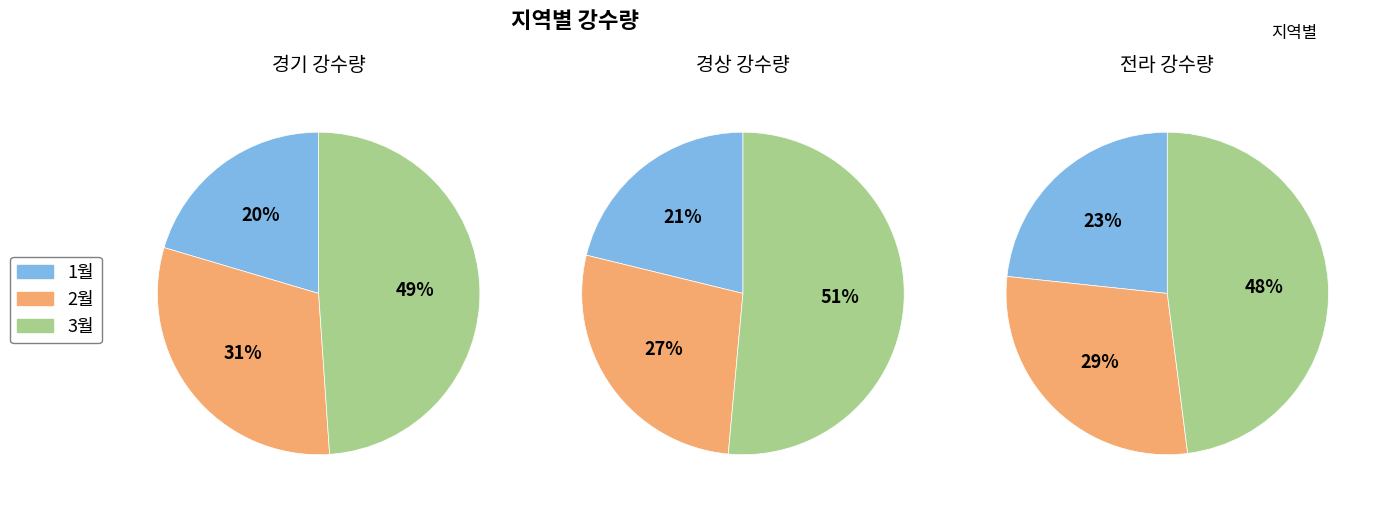

What portion of the pie excludes 3월?

51.1%